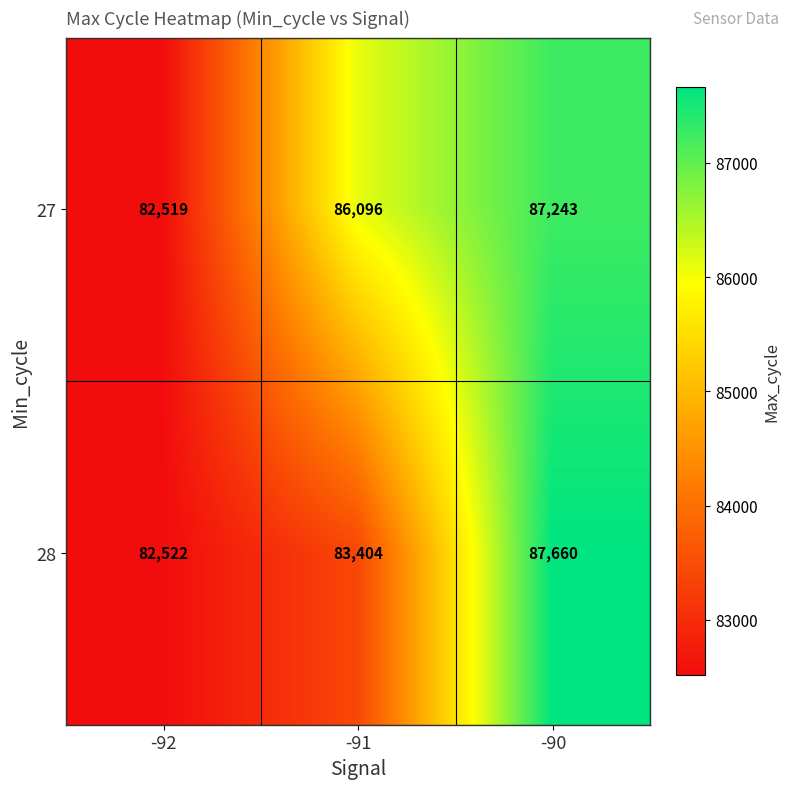

List the series in order of their overall mean, lowest first.

28, 27